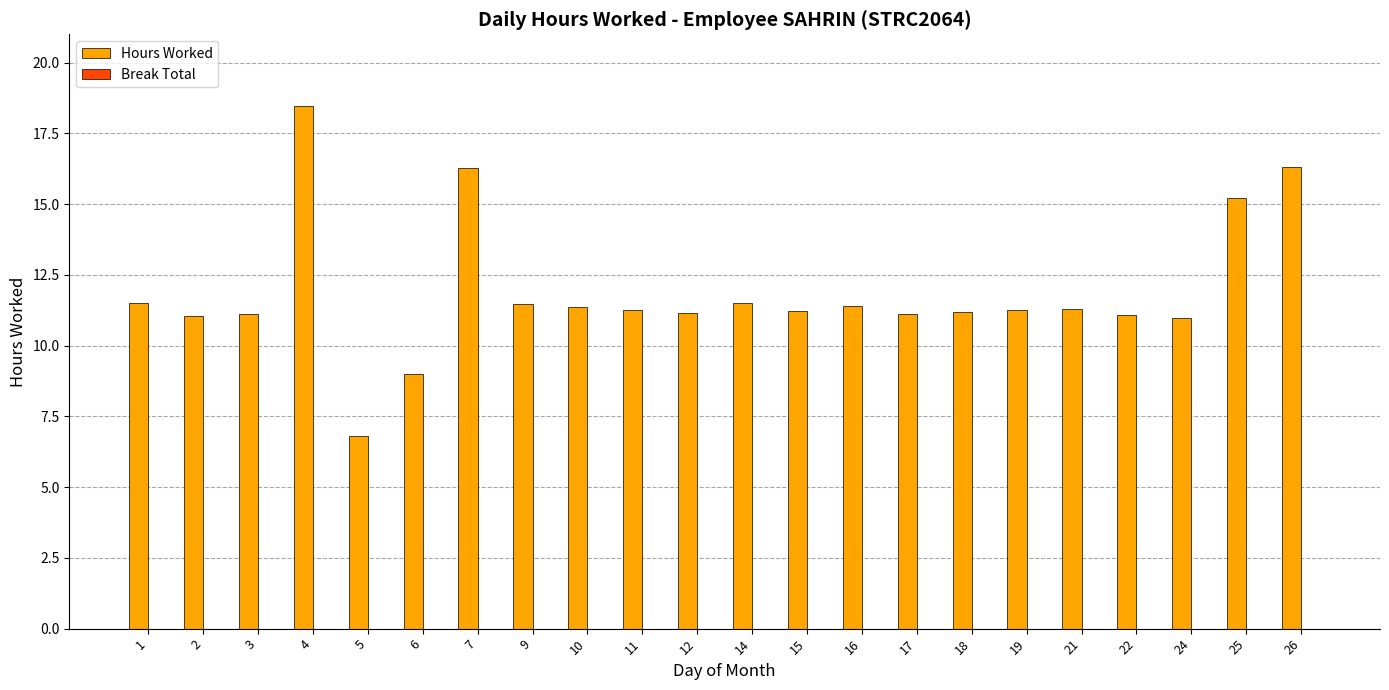

How many bars are there in total?

22